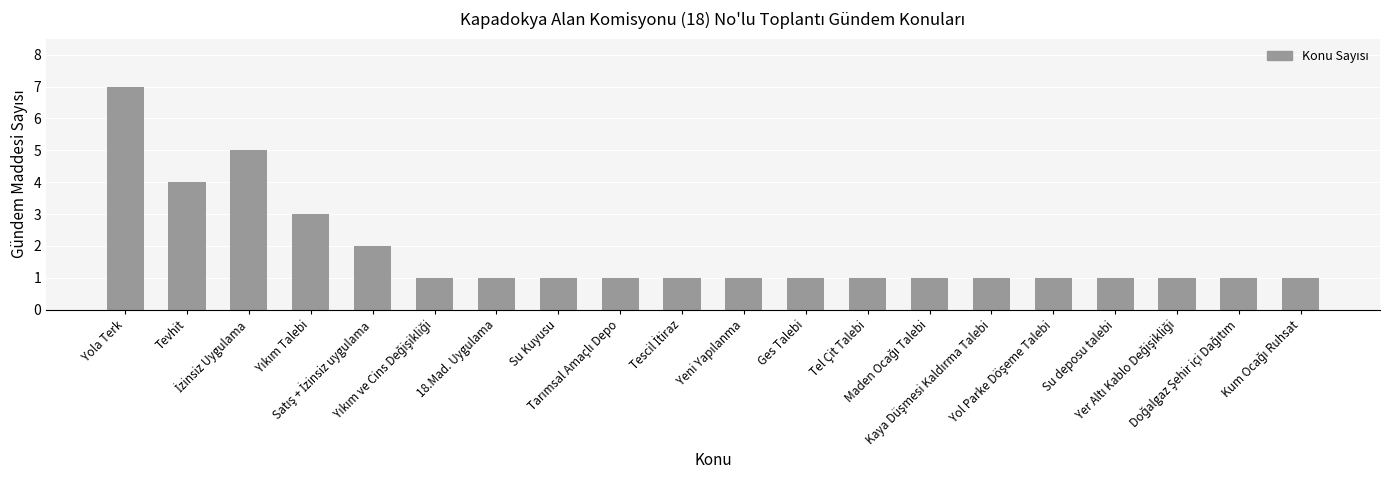

What is the difference between the maximum and second lowest values?

6